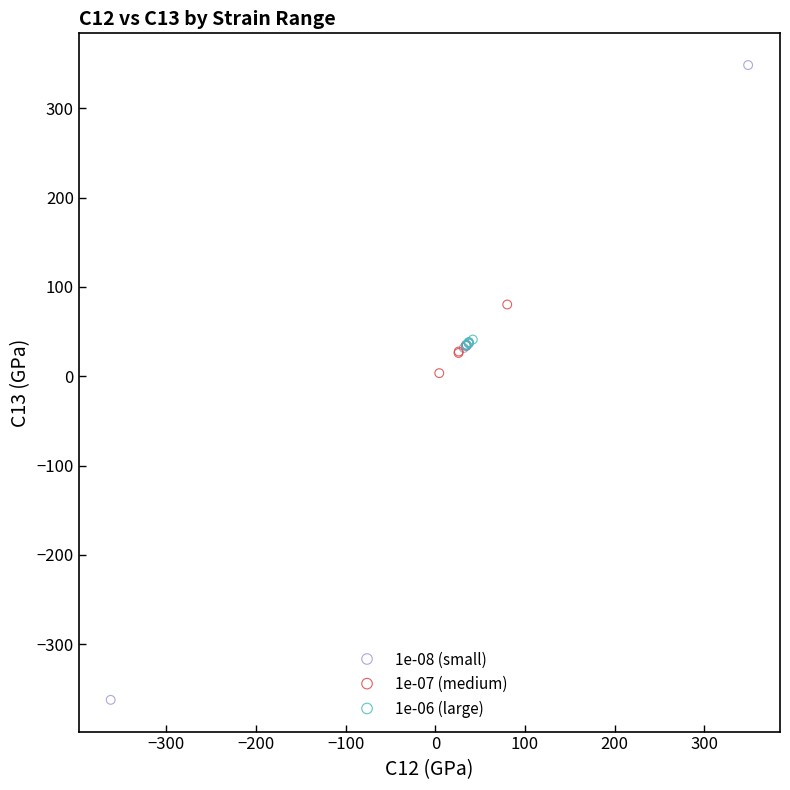

What are all the series names shown in the legend?

1e-08 (small), 1e-07 (medium), 1e-06 (large)